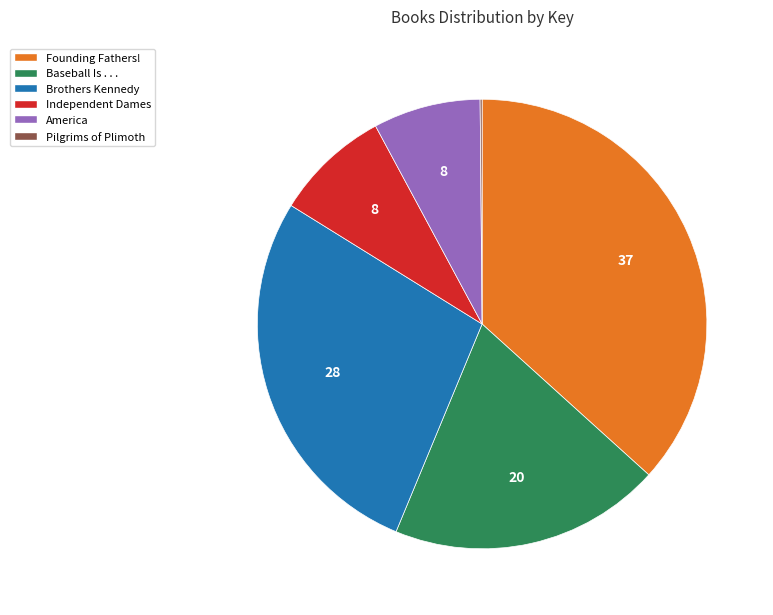

Combined, do Brothers Kennedy and America account for over 50%?

No